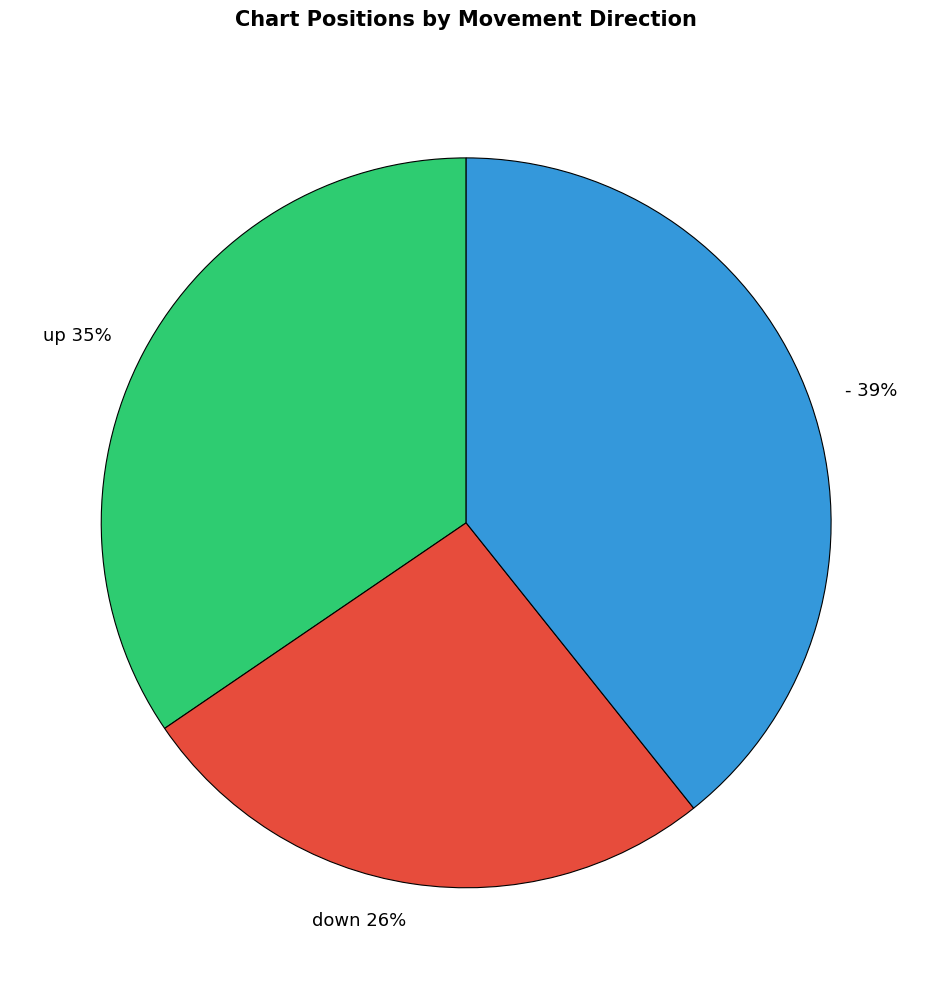

How many slices are in this pie chart?

3